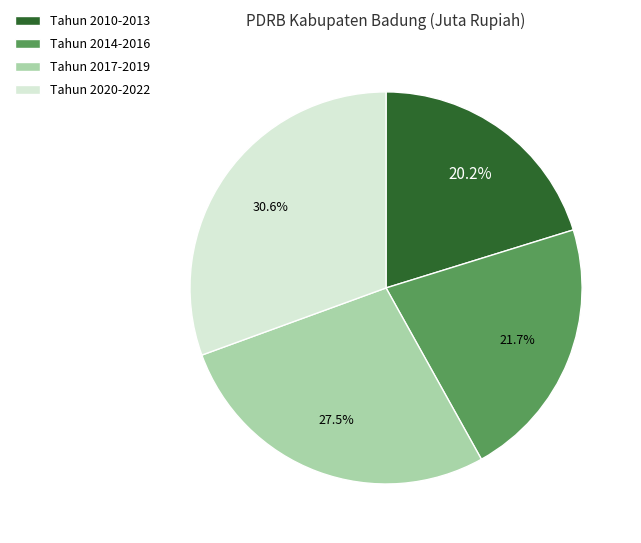

To the nearest percent, what is the difference between the largest and smallest slice percentages?

10%